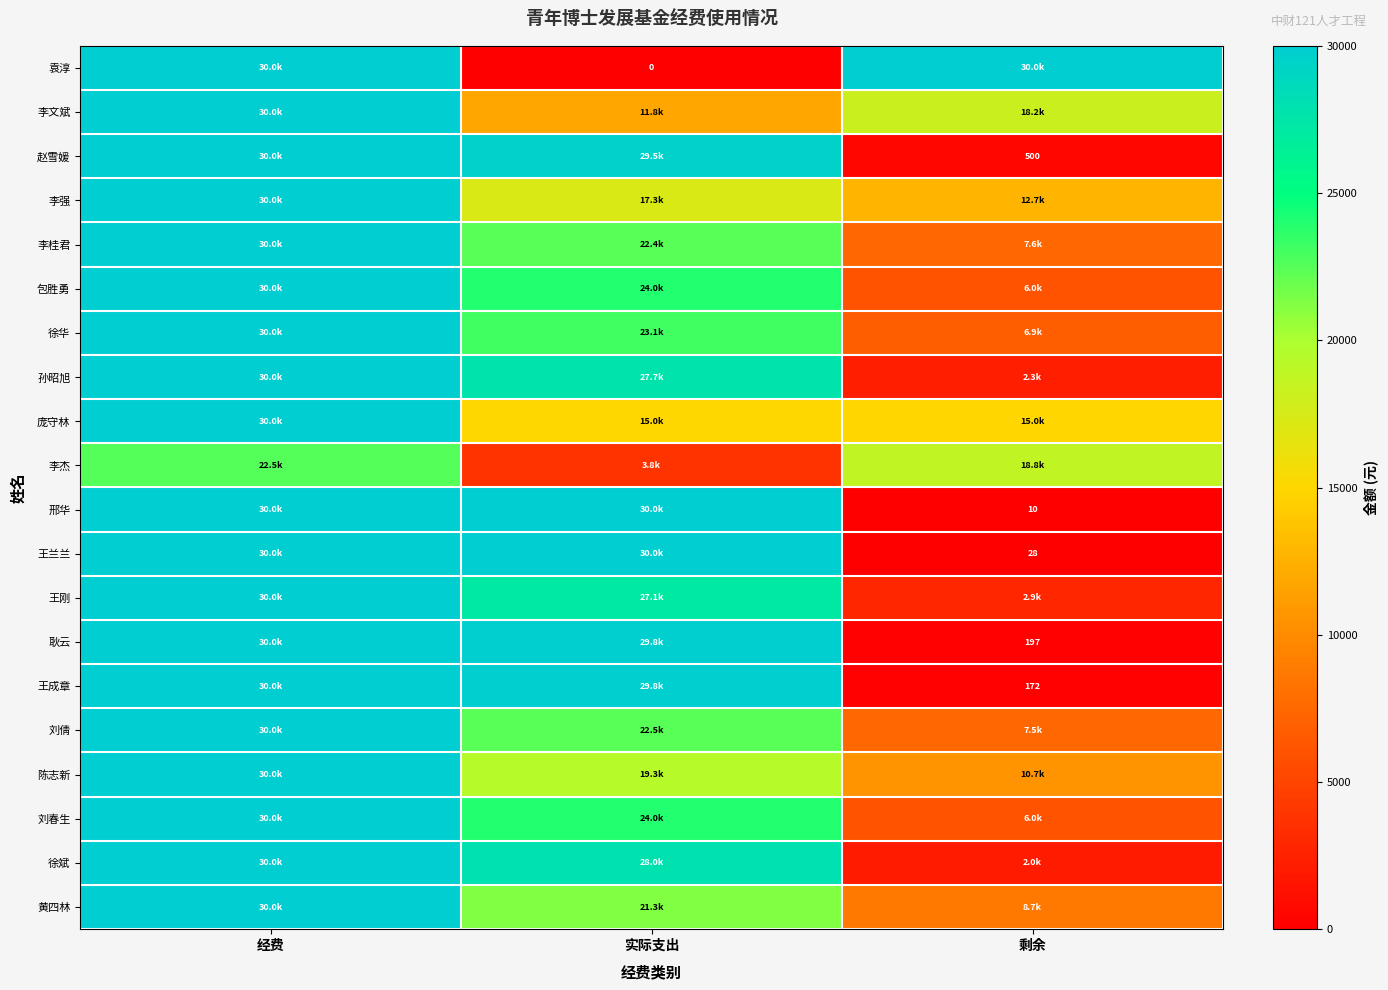

What is the spread (max minus min) of values at 实际支出?

29990.0